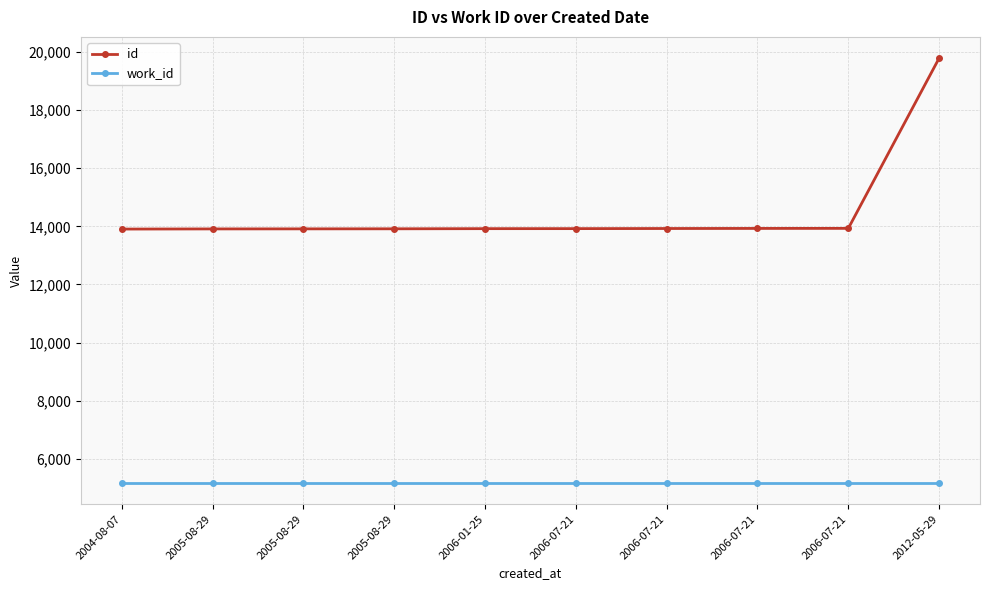

How many lines are shown in the chart?

2